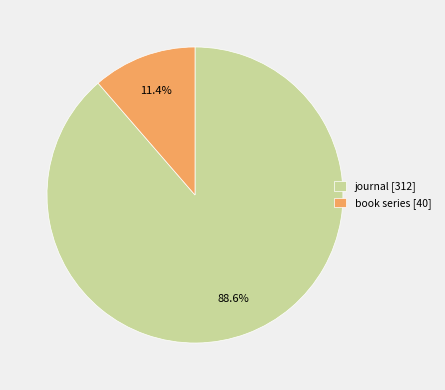

Which slice represents more than half of the pie?

journal